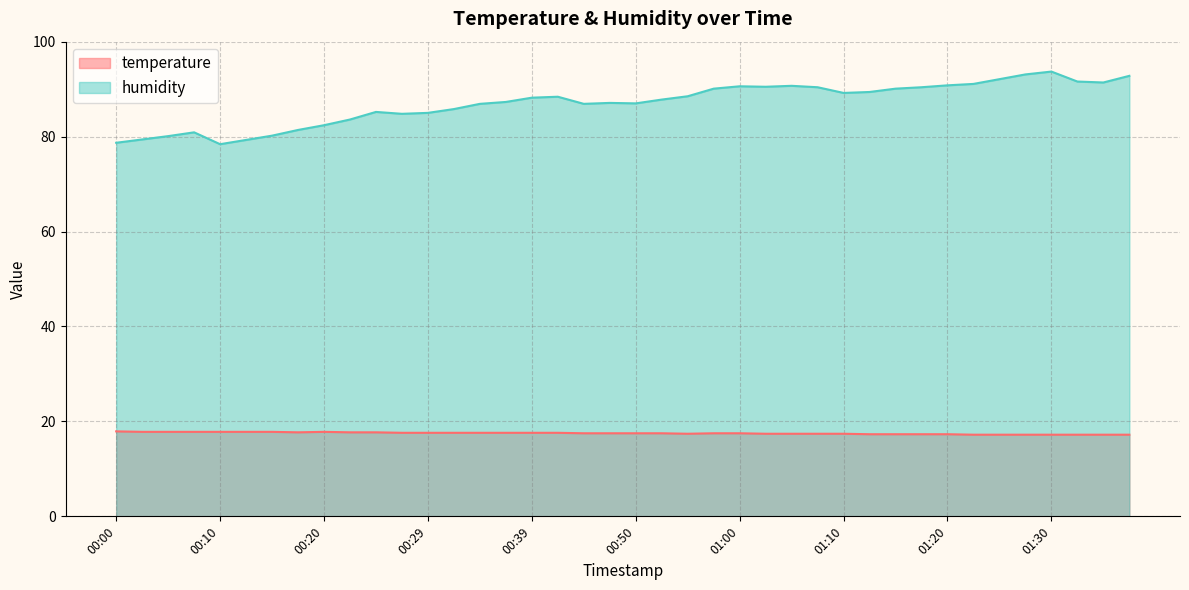

At which category does humidity reach its first local valley?

00:10